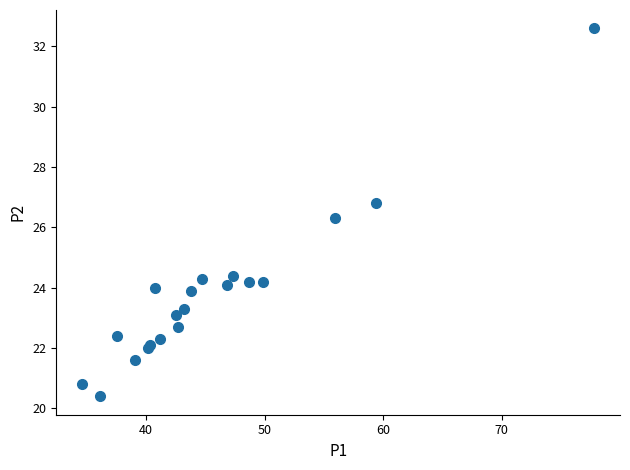

What Y value in the scatter plot is closest to 26?

26.3